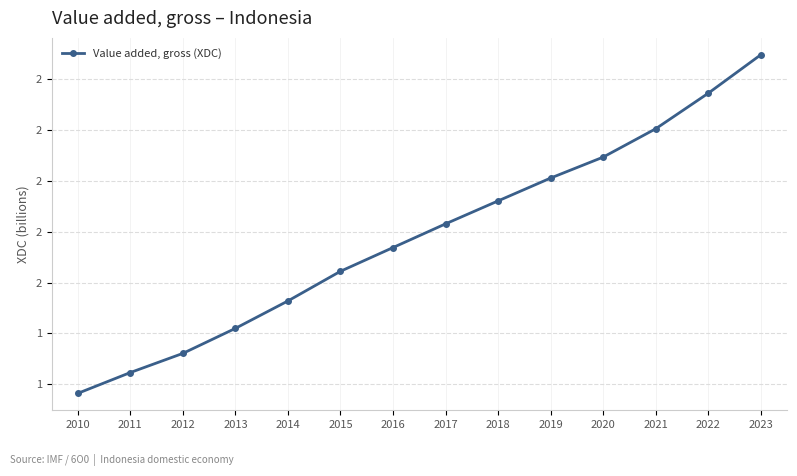

What is the sum of the values at 2011 and 2013?

2.3